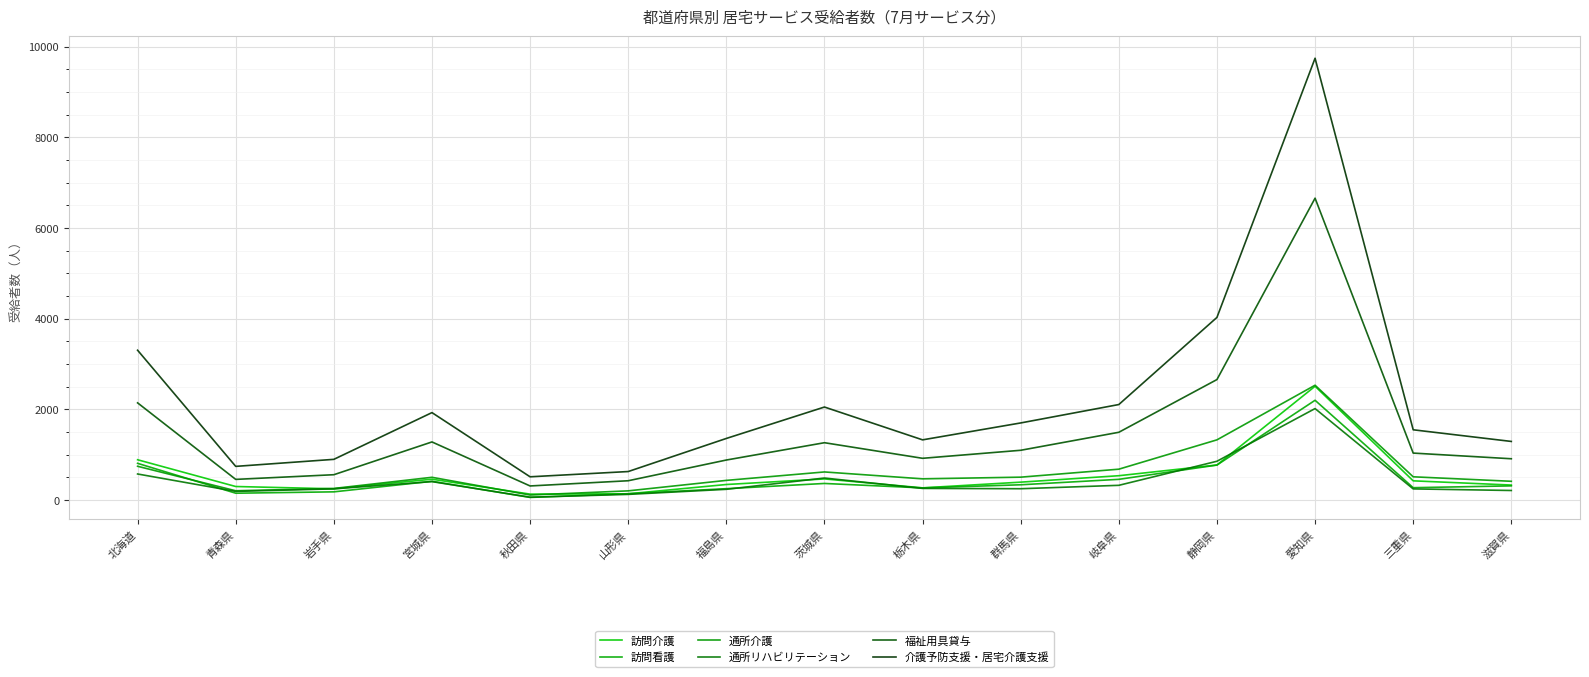

Where is 福祉用具貸与 nearest to the value 3487?

静岡県